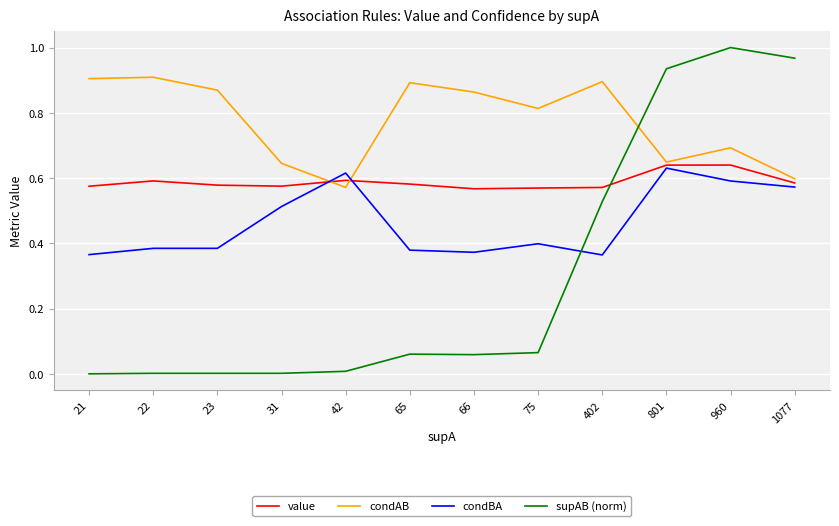

Which series changed the most between 402 and 960?

supAB (norm)